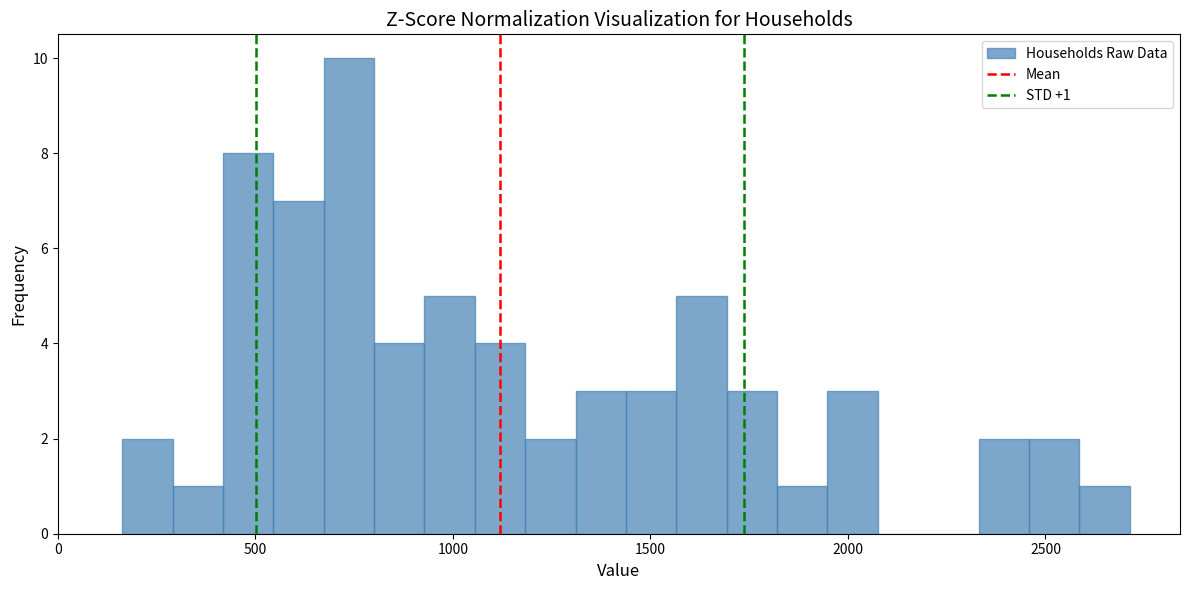

Around what value on the x-axis is the tallest bar? Give the approximate position of its centre, as read against the axis.

750